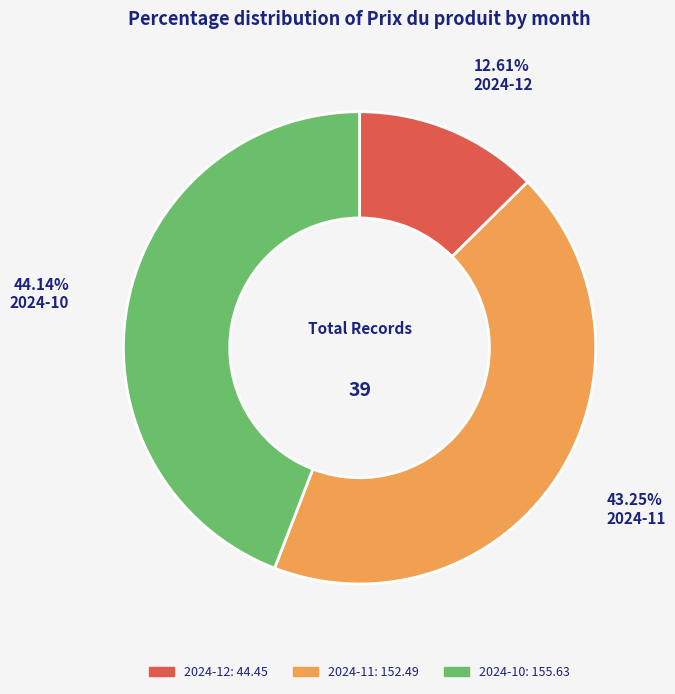

Is the sum of 2024-12 and 2024-10 greater than half?

Yes